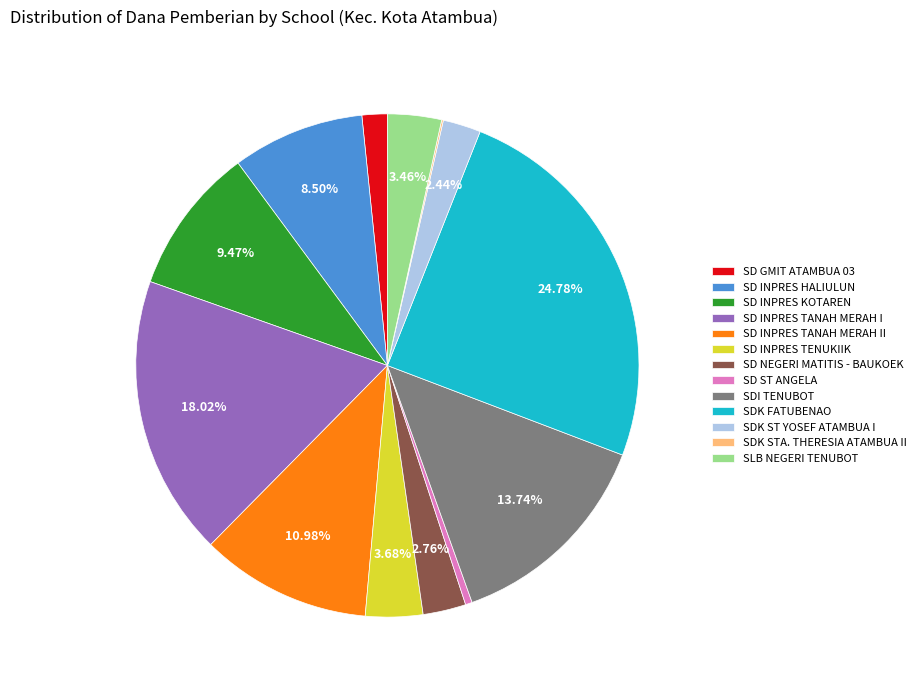

Does SD INPRES TANAH MERAH I represent more than half of the total?

No